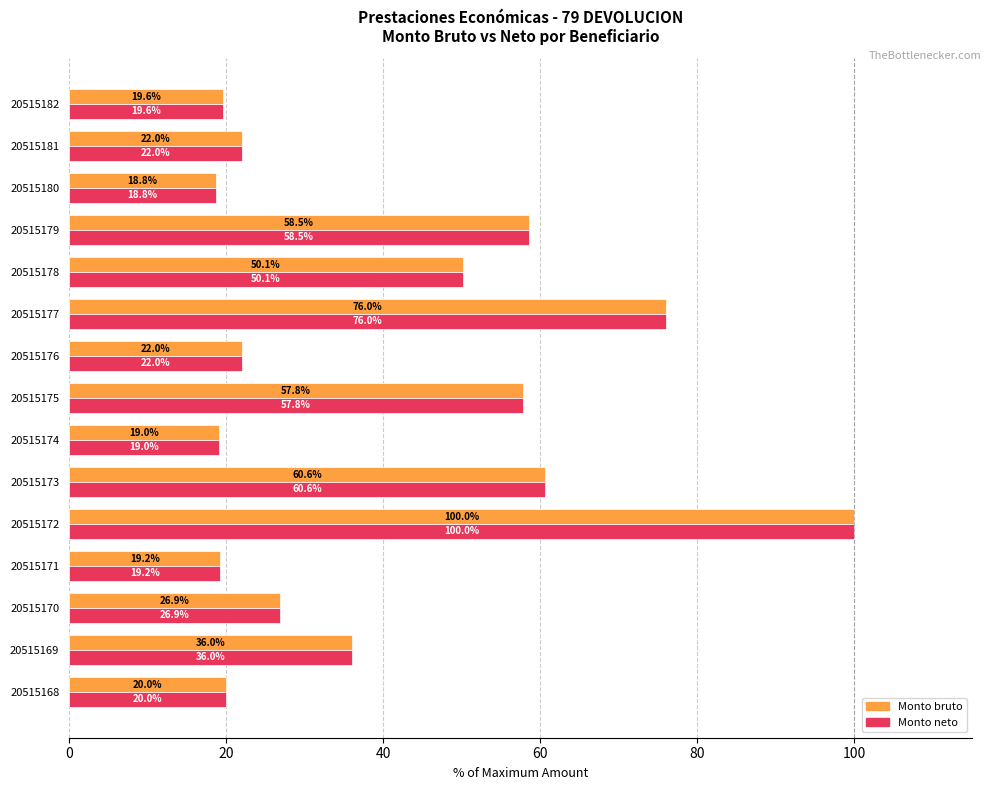

How many data points in Monto bruto are less than 26?

7